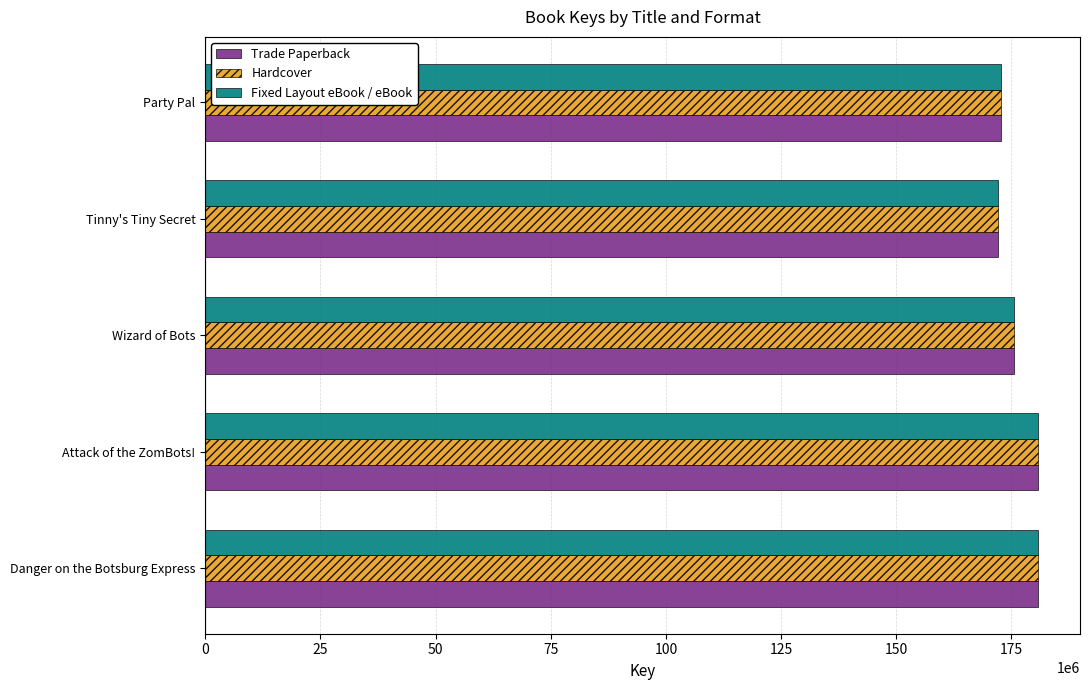

What is the total value across all series at Wizard of Bots?

526557420